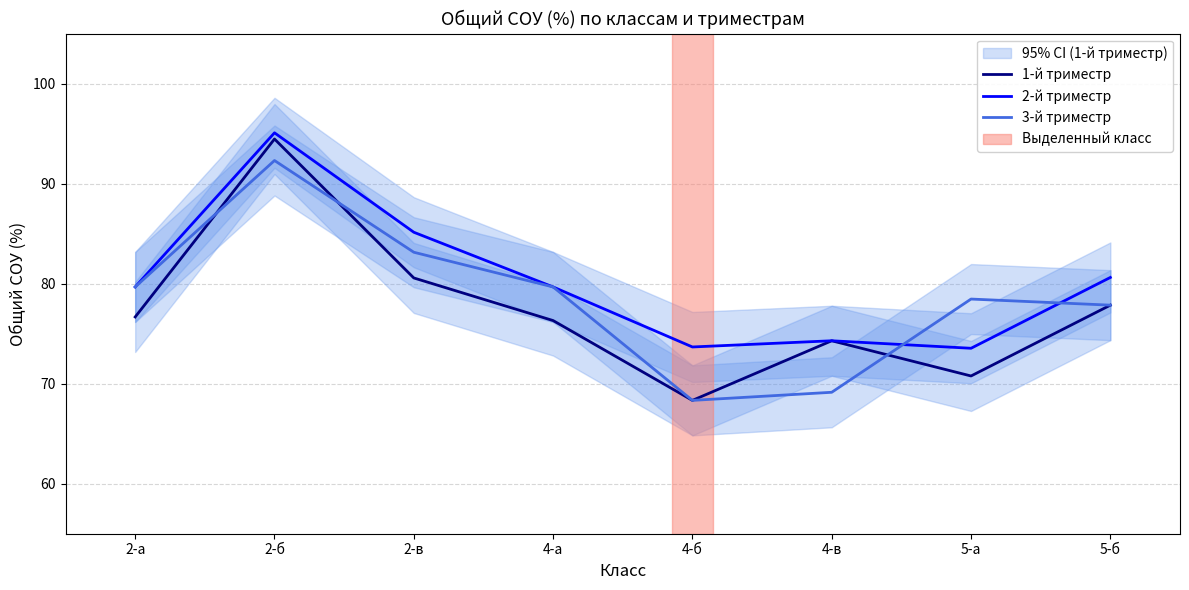

How many data points in 3-й триместр are above 79?

4